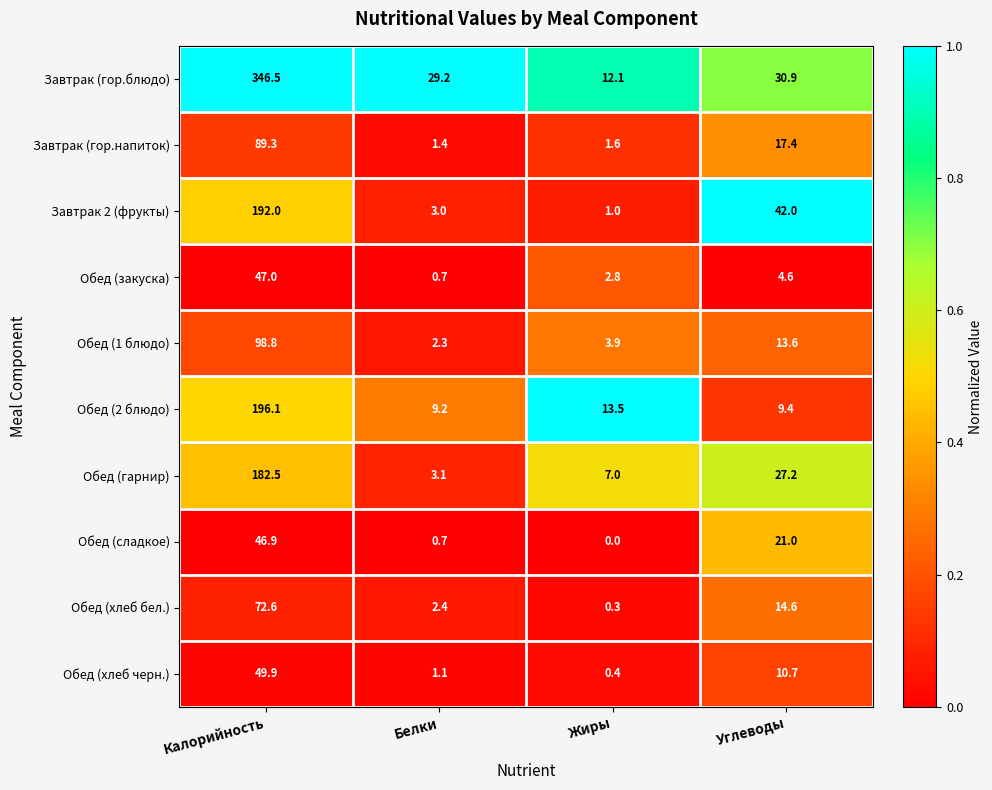

Which series changed the most between Жиры and Углеводы?

Завтрак 2 (фрукты)